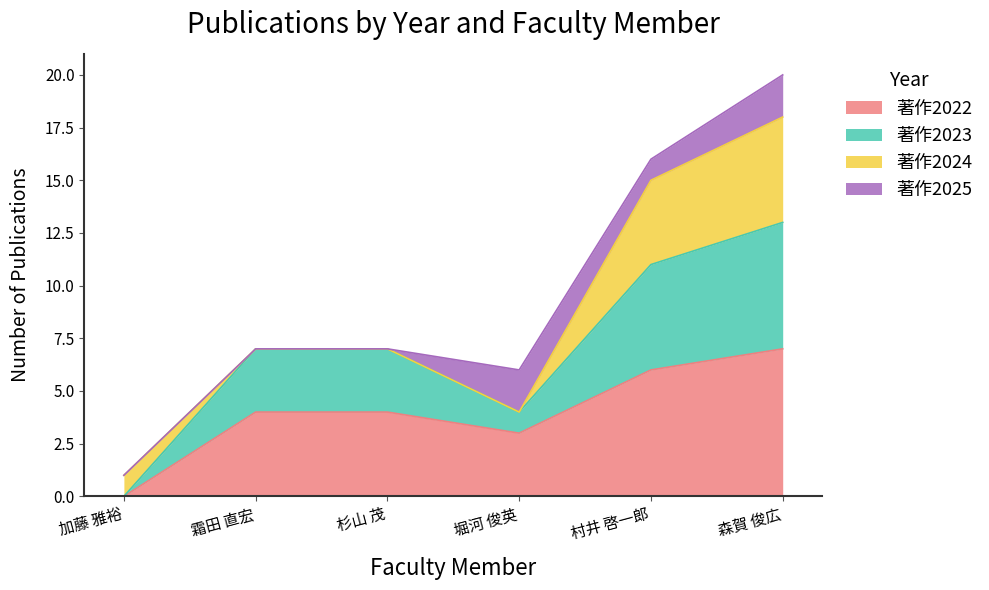

How many values in the 著作2022 series are below 4?

2